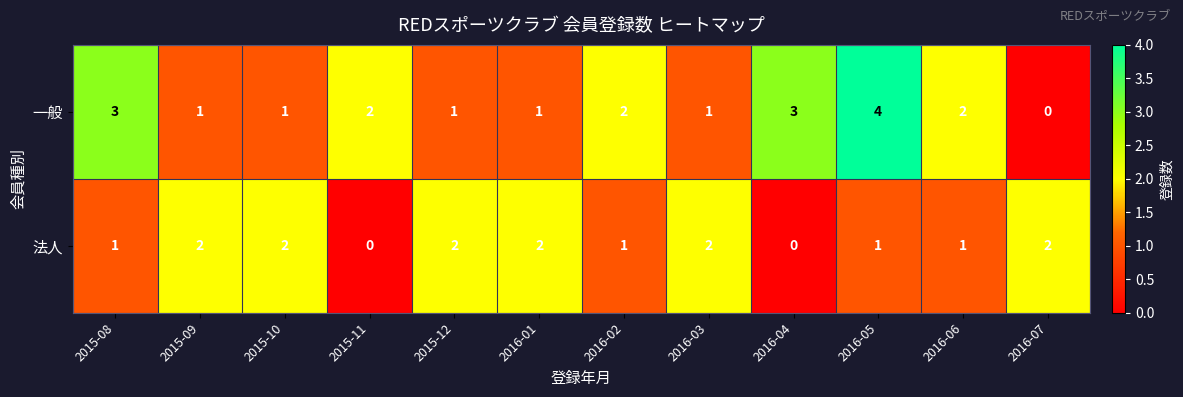

The value of 法人 at 2016-01 is 3. True or false?

False